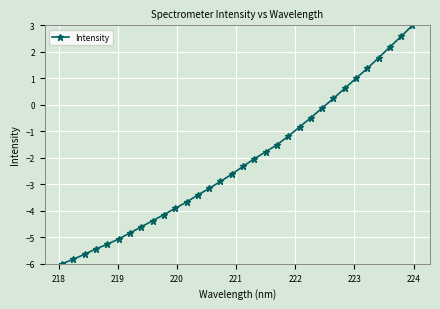

What is the greatest value displayed?

3.0